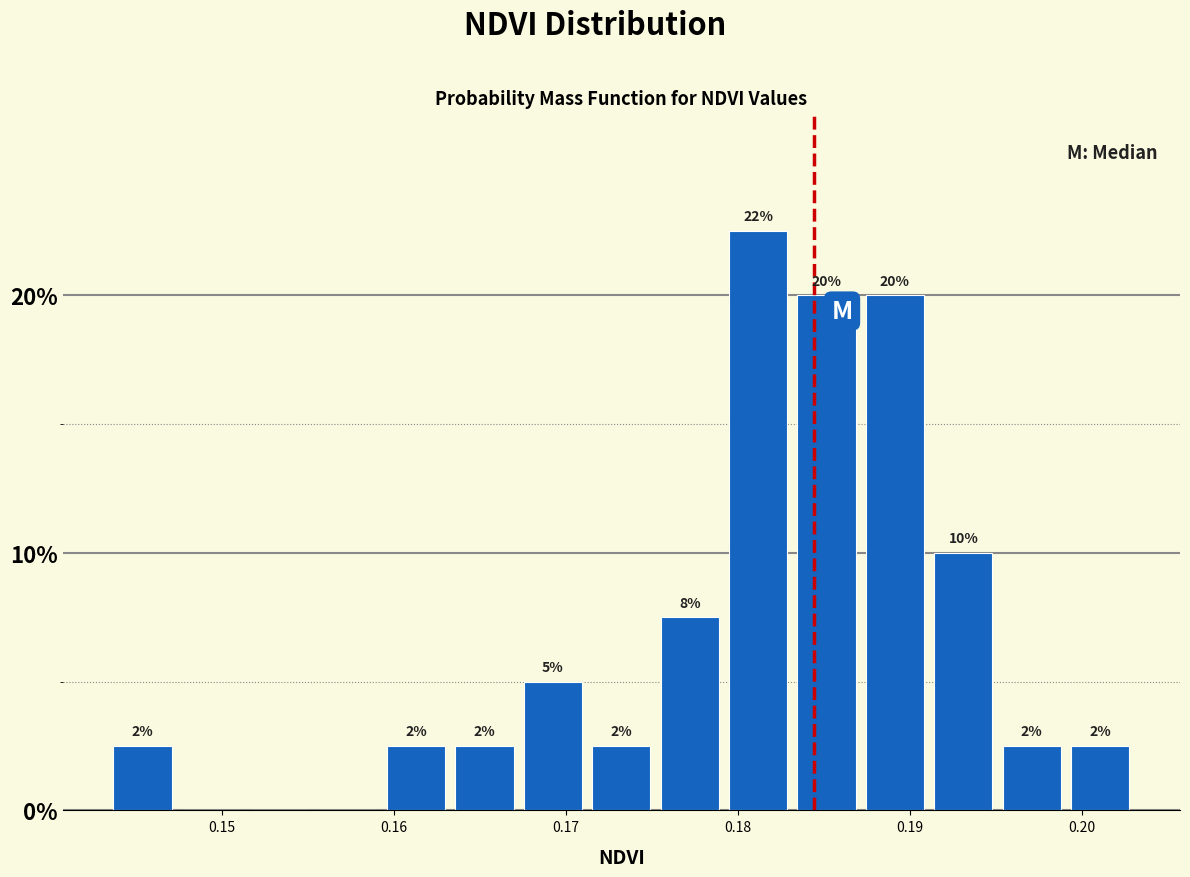

Read against the x-axis, roughly where is the centre of the tallest bar?

0.181